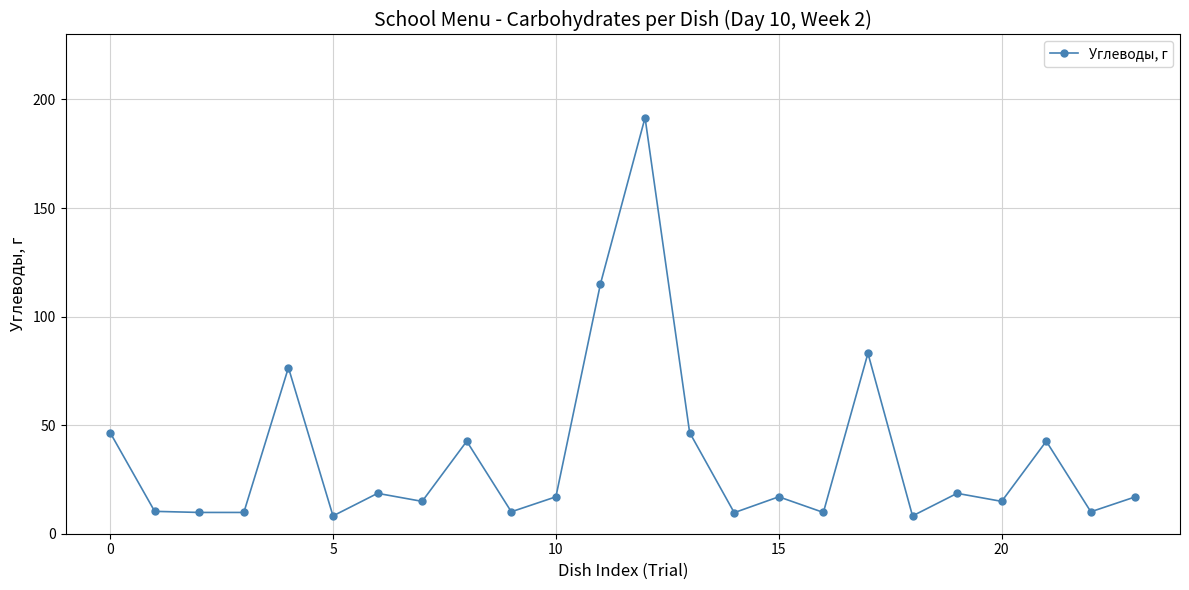

What is the sum of all values?

848.7